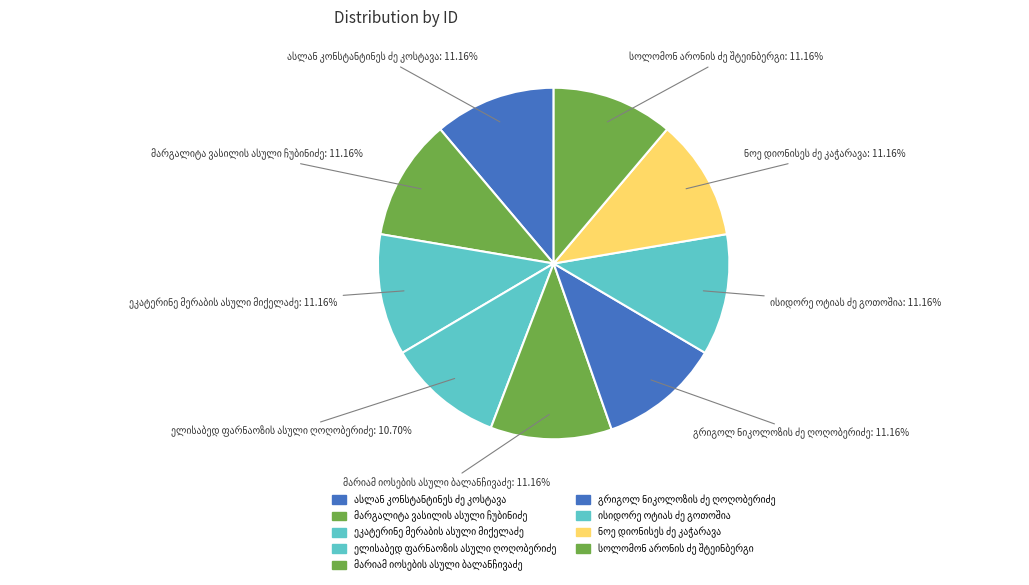

How many segments does this pie chart have?

9